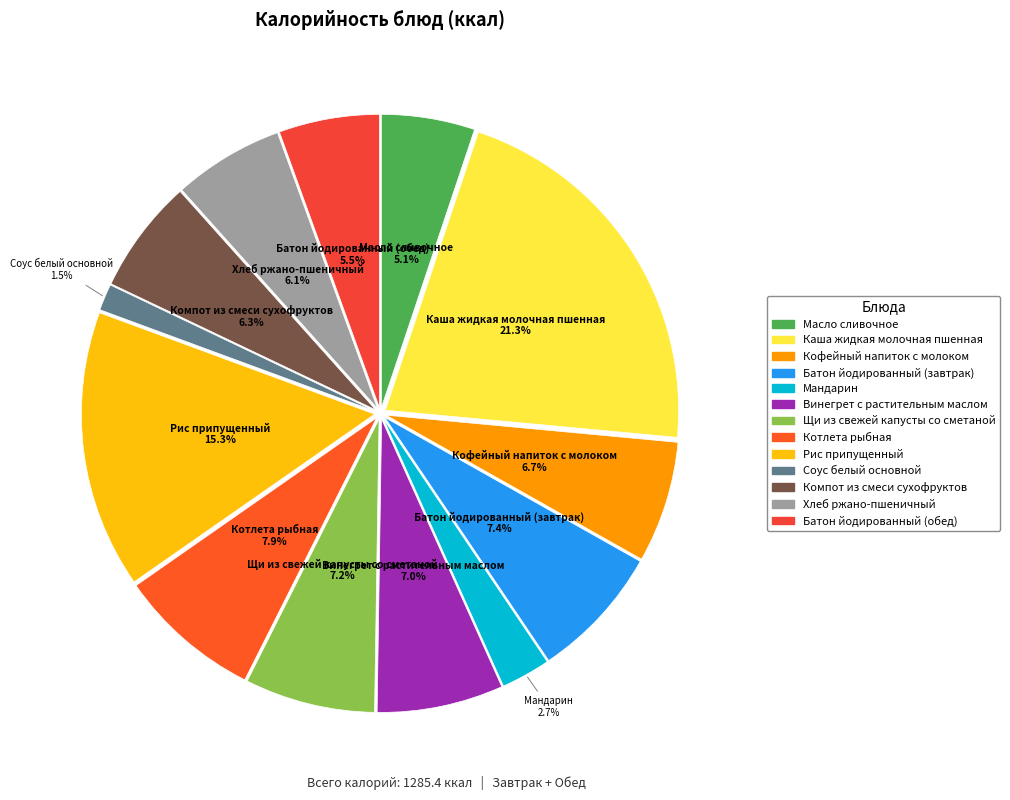

To the nearest percent, what portion does Каша жидкая молочная пшенная represent?

21%